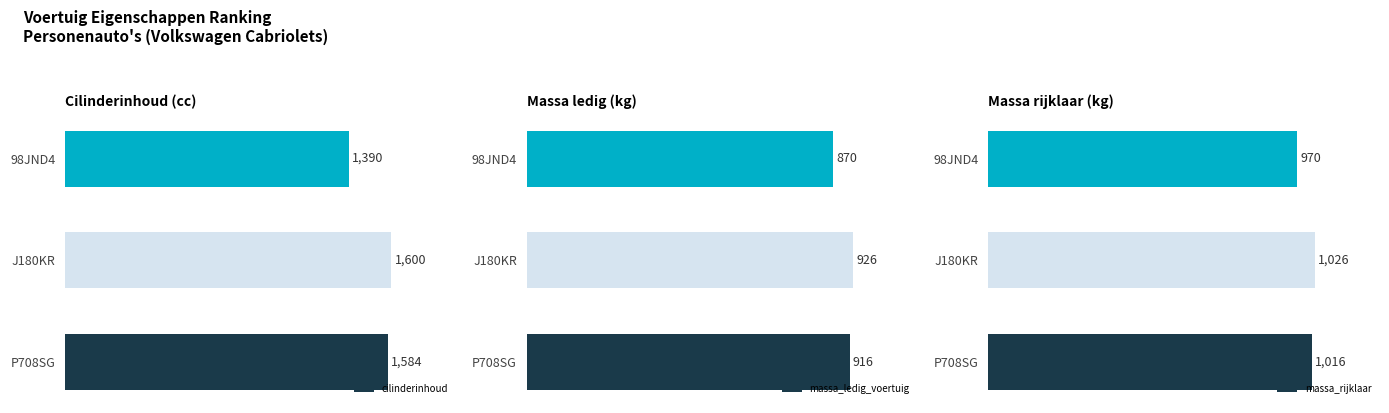

Rank the categories by massa_rijklaar value from highest to lowest.

J180KR, P708SG, 98JND4